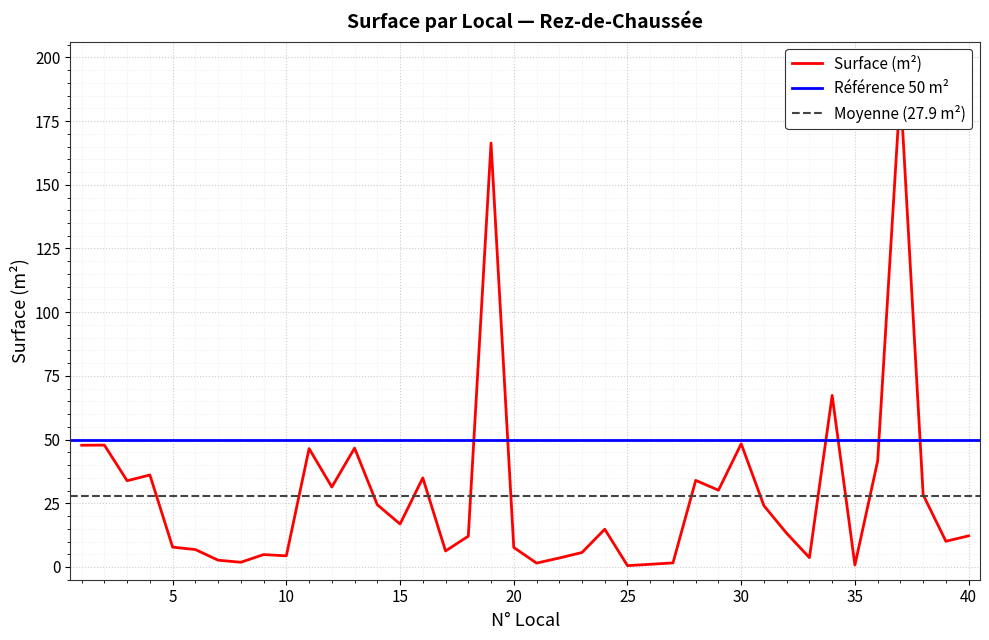

What is the average value?

27.9